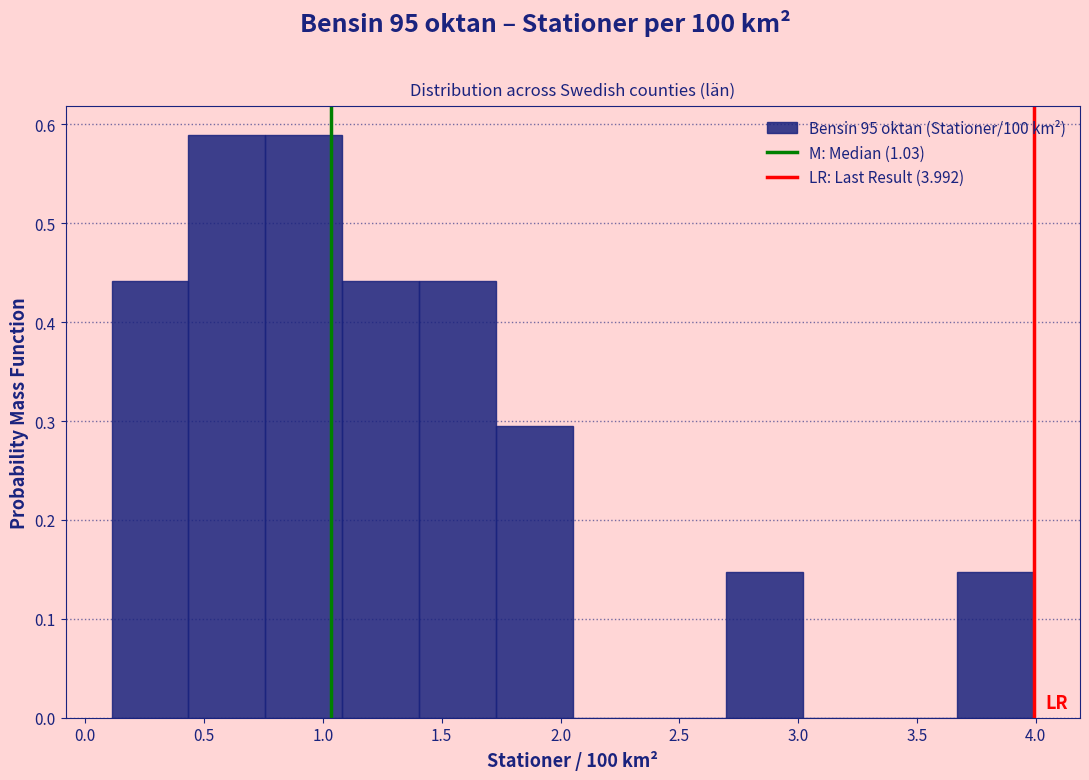

How tall is the bar that spans 2.70 to 3.00 on the x-axis? Neither the bar edges nor the heights are printed on the chart, so give them approximately, as read against the axes.

0.15